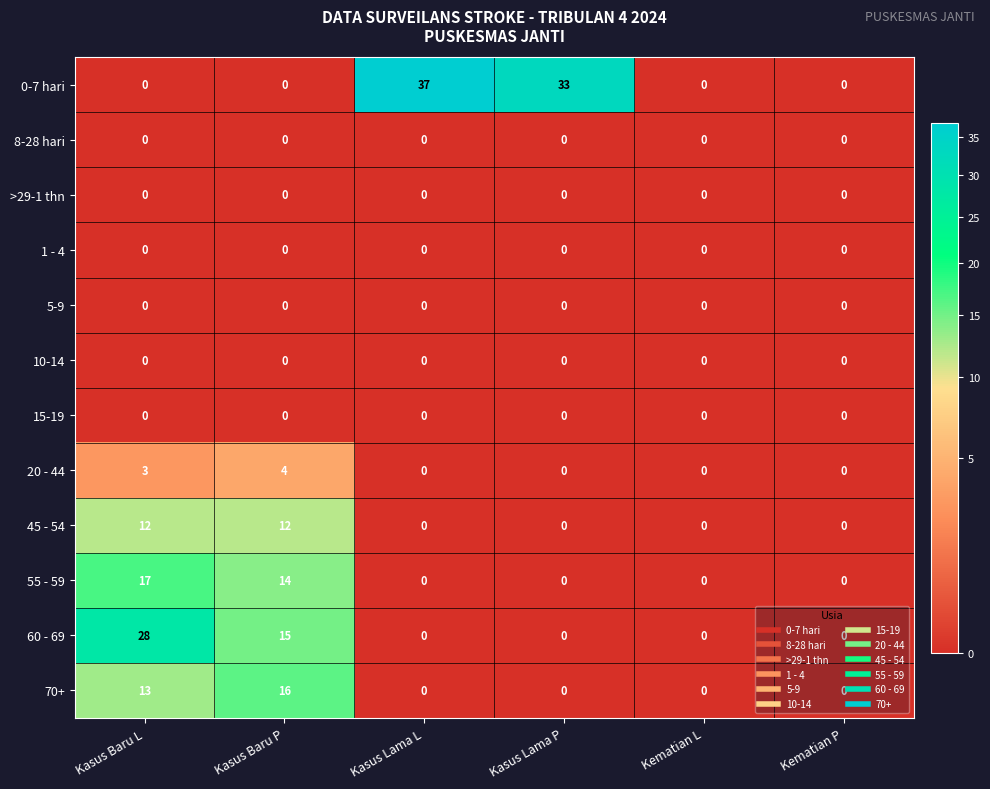

At how many categories does at least one series exceed 32?

2